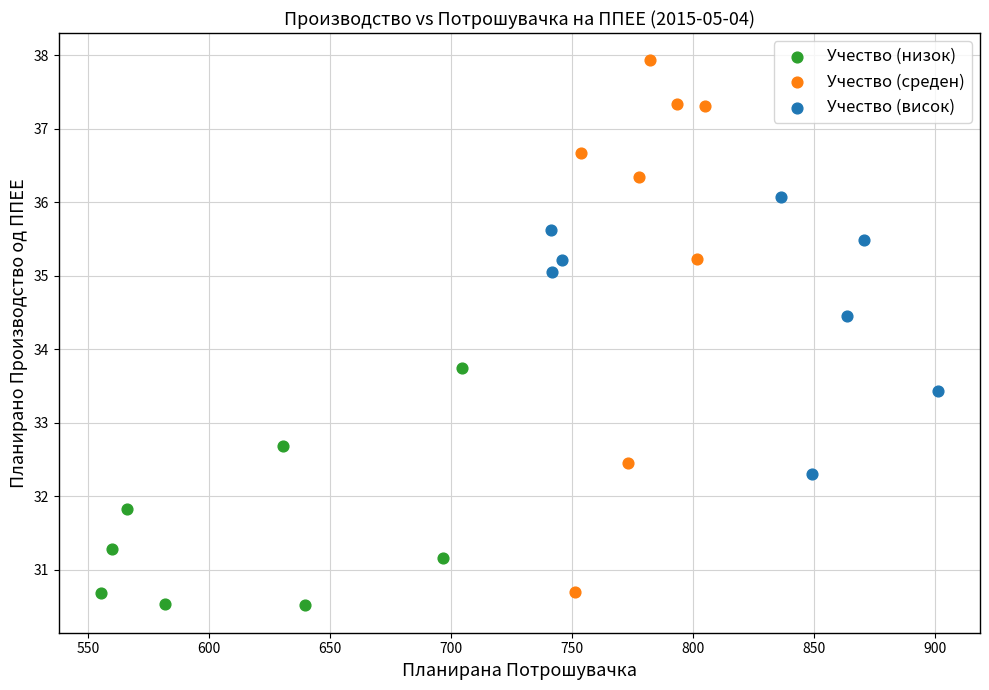

Which series contains the highest Y value?

Учество (среден)